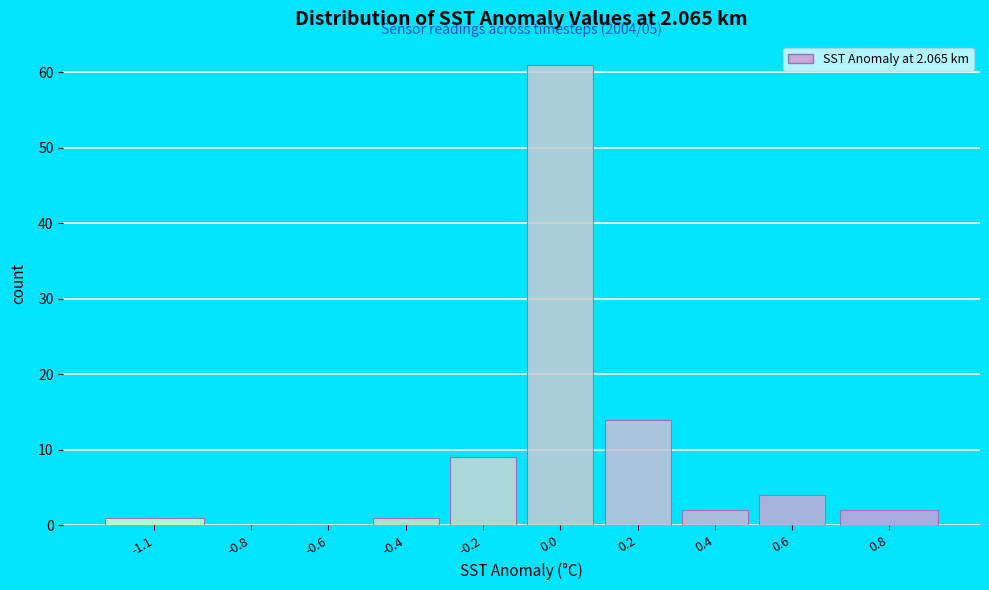

Reading left to right, extract all data points from this chart.

-1.1=1	-0.8=0	-0.6=0	-0.4=1	-0.2=9	0.0=61	0.2=14	0.4=2	0.6=4	0.8=2